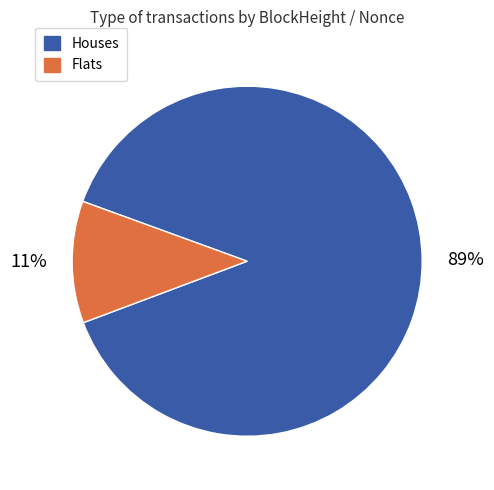

To the nearest percent, what is the average slice percentage?

50%